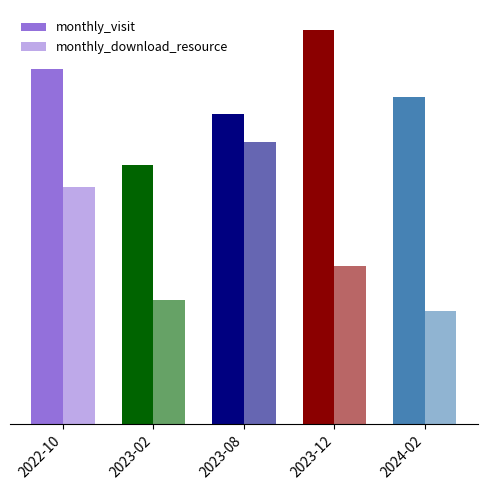

The value of monthly_visit at 2023-02 is 46. True or false?

True